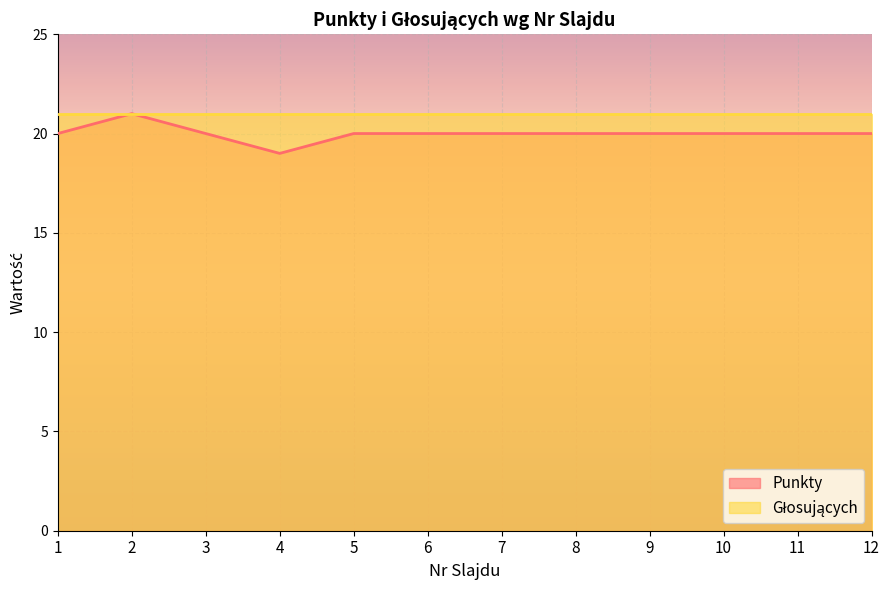

True or false: there are more than 2 points higher than both neighbors.

False